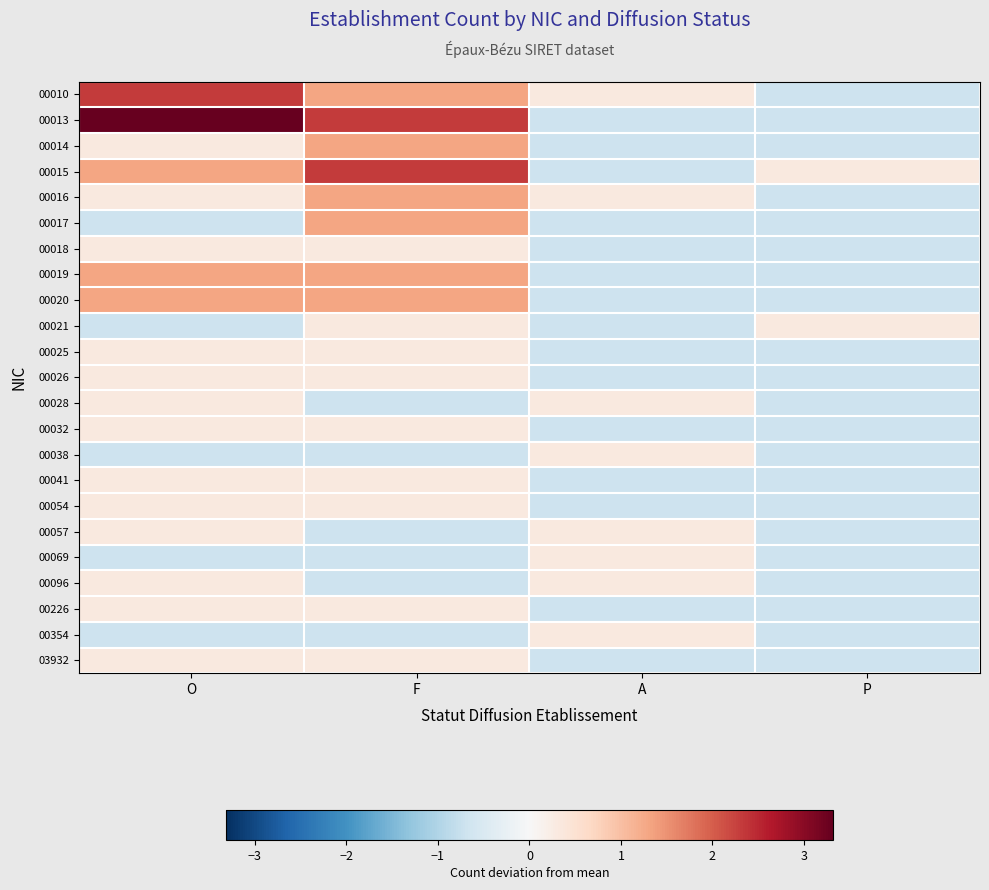

At which category is the sum across all series the highest?

F